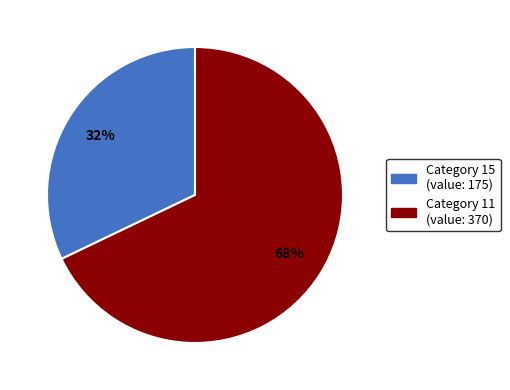

To the nearest percent, what is the difference between the largest and smallest slice percentages?

36%